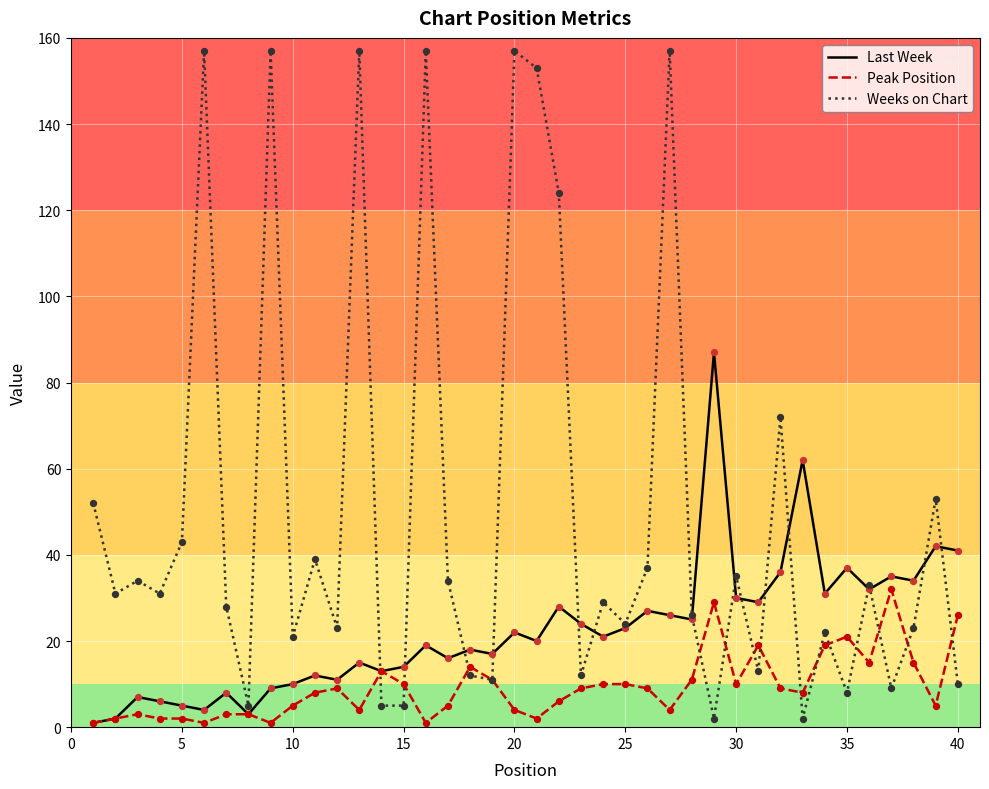

Which series has the widest spread of values?

Weeks on Chart